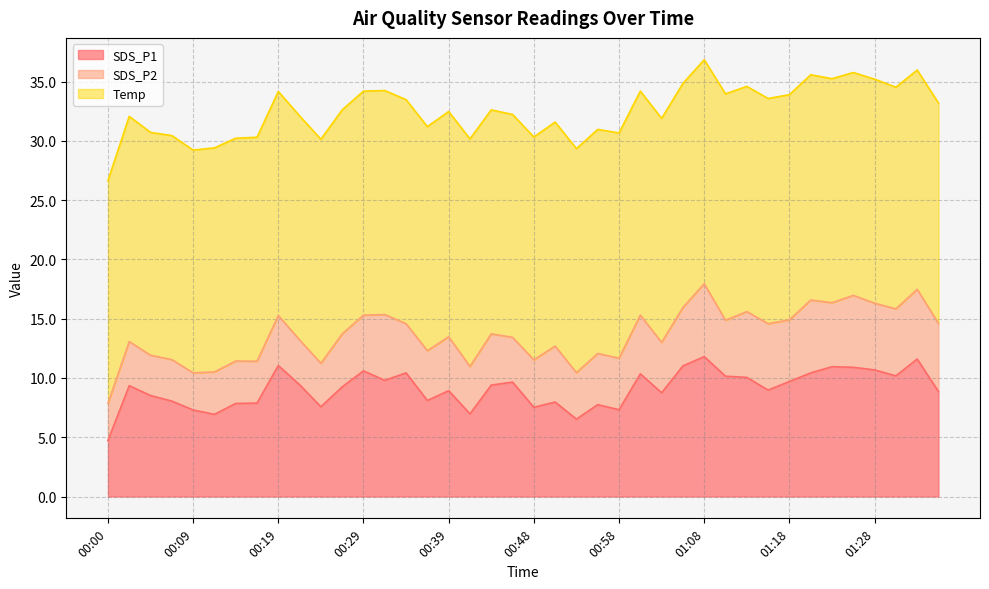

Is it true that SDS_P1 equals 10.9 at 01:23?

True